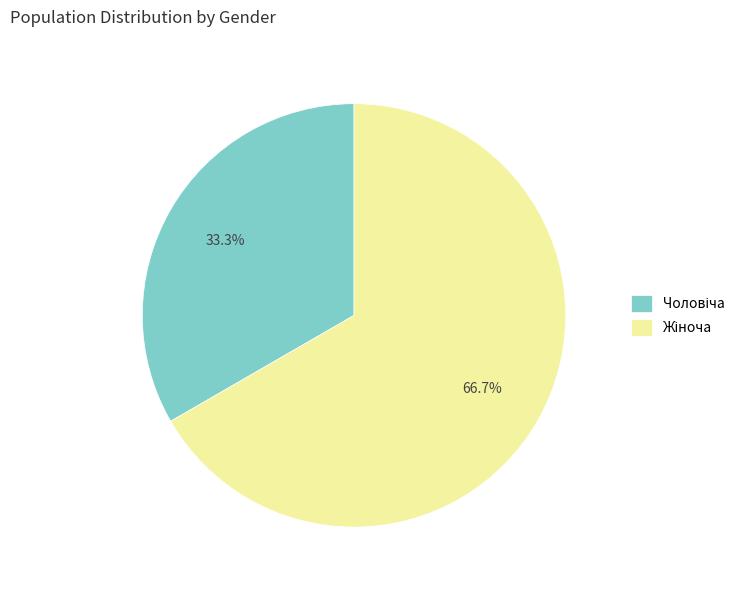

Does any single category account for the majority?

Yes